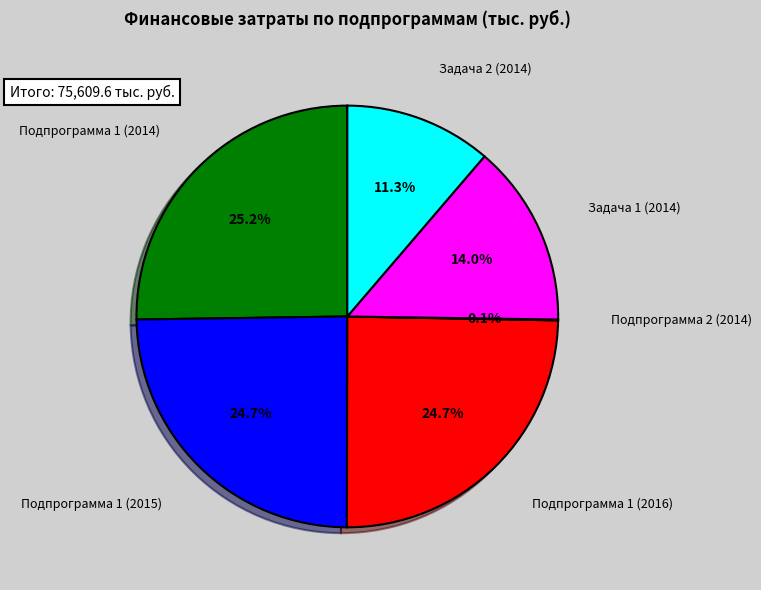

Combined, do Подпрограмма 1 (2016) and Задача 2 (2014) account for over 50%?

No